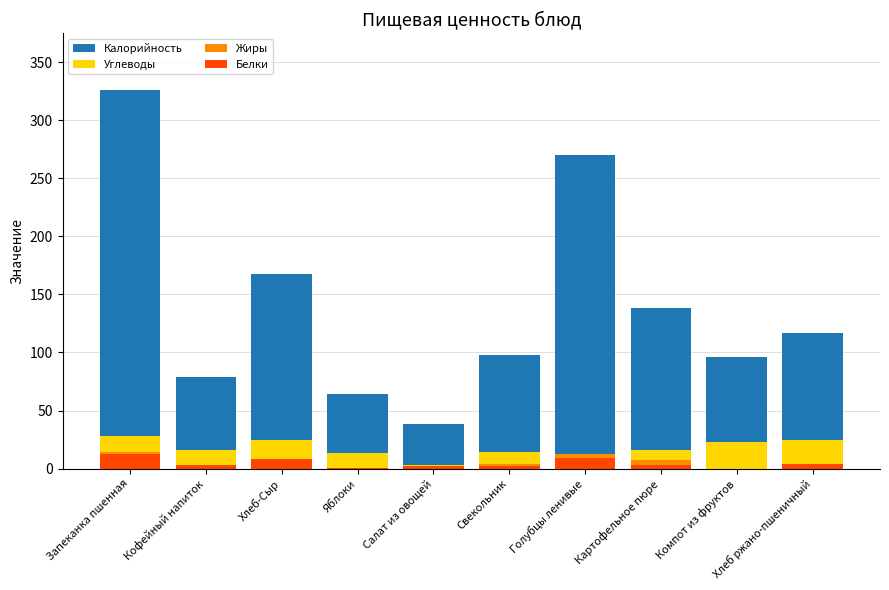

Reading left to right, list all the values displayed in this chart.

Калорийность: Запеканка пшенная=326.0	Кофейный напиток=79.0	Хлеб-Сыр=168.0	Яблоки=64.0	Салат из овощей=38.0	Свекольник=98.0	Голубцы ленивые=270.0	Картофельное пюре=138.0	Компот из фруктов=96.0	Хлеб ржано-пшеничный=117.0
Углеводы: Запеканка пшенная=28.0	Кофейный напиток=16.0	Хлеб-Сыр=25.0	Яблоки=13.4	Салат из овощей=3.0	Свекольник=14.0	Голубцы ленивые=5.0	Картофельное пюре=16.0	Компот из фруктов=23.0	Хлеб ржано-пшеничный=25.0
Жиры: Запеканка пшенная=14.0	Кофейный напиток=3.0	Хлеб-Сыр=4.4	Яблоки=0.5	Салат из овощей=2.0	Свекольник=4.0	Голубцы ленивые=13.0	Картофельное пюре=7.0	Компот из фруктов=0.0	Хлеб ржано-пшеничный=0.4
Белки: Запеканка пшенная=13.0	Кофейный напиток=3.0	Хлеб-Сыр=8.0	Яблоки=0.5	Салат из овощей=2.0	Свекольник=2.0	Голубцы ленивые=9.0	Картофельное пюре=3.0	Компот из фруктов=0.0	Хлеб ржано-пшеничный=4.0